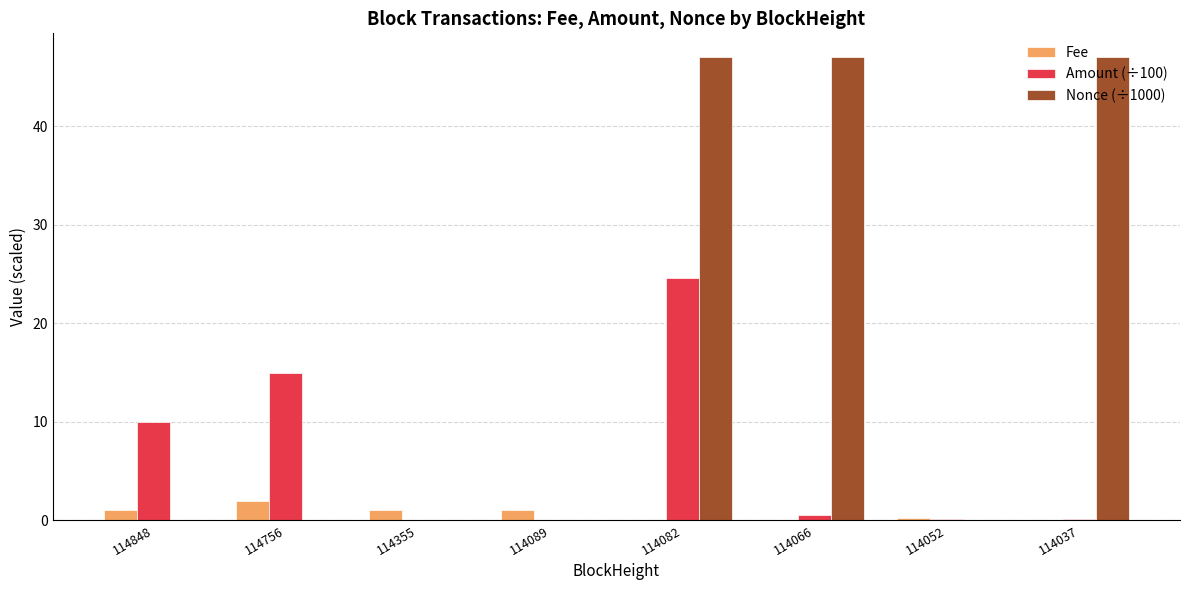

What is the maximum value for Fee?

2.0